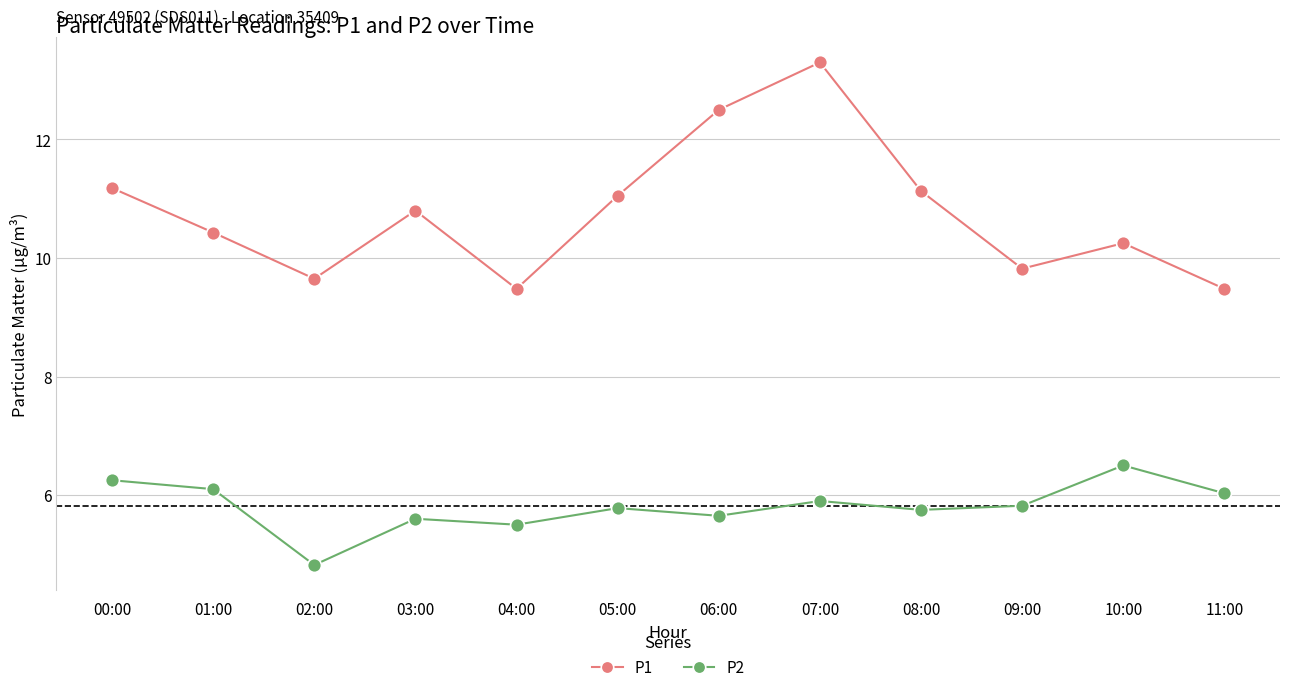

In P2, how many points are lower than both neighbors (excluding endpoints)?

4